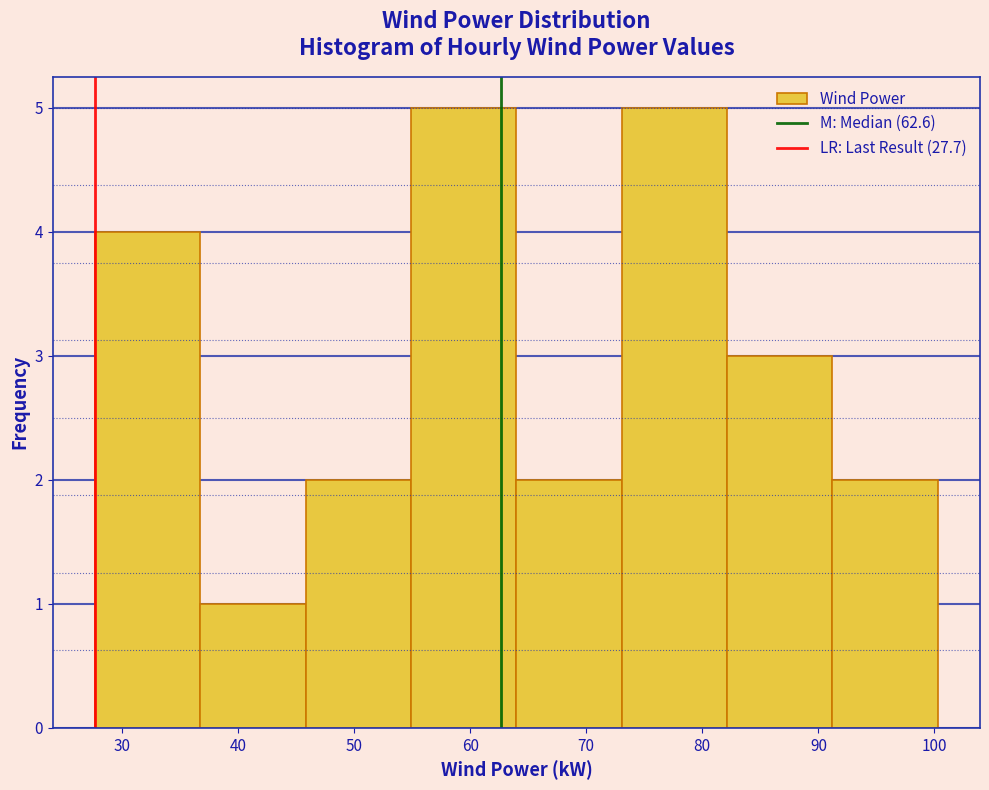

Reading left to right, transcribe this chart: for each bar, give the range it covers on the x-axis and its height. Neither the bar edges nor the heights are printed on the chart, so give them approximately, as read against the axes.

28 to 37: 4
37 to 46: 1
46 to 55: 2
55 to 64: 5
64 to 73: 2
73 to 82: 5
82 to 91: 3
91 to 100: 2